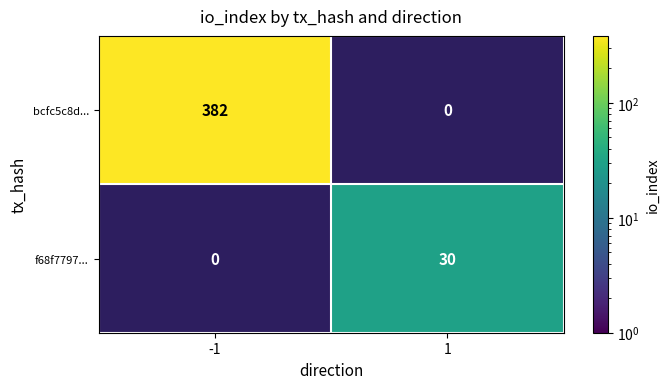

List the series in order of their overall mean, highest first.

bcfc5c8d..., f68f7797...